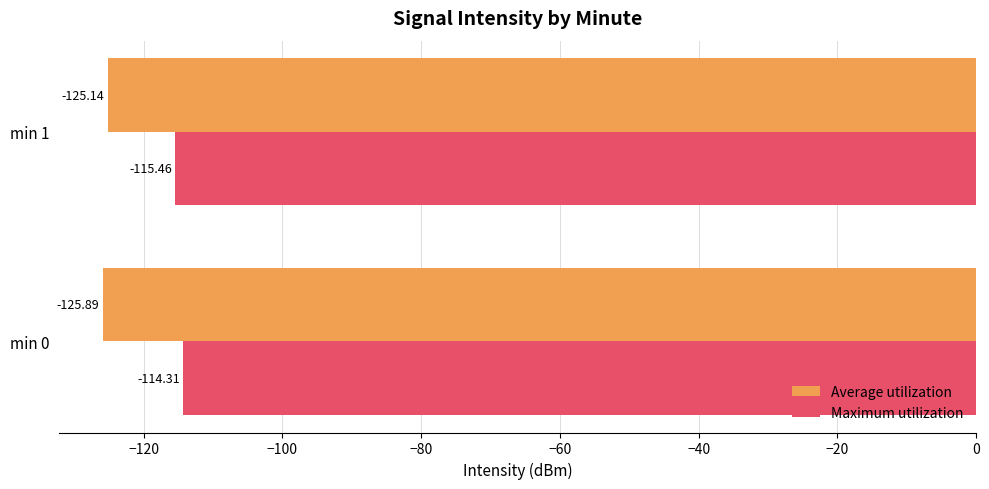

Which series has the widest spread of values?

Maximum utilization